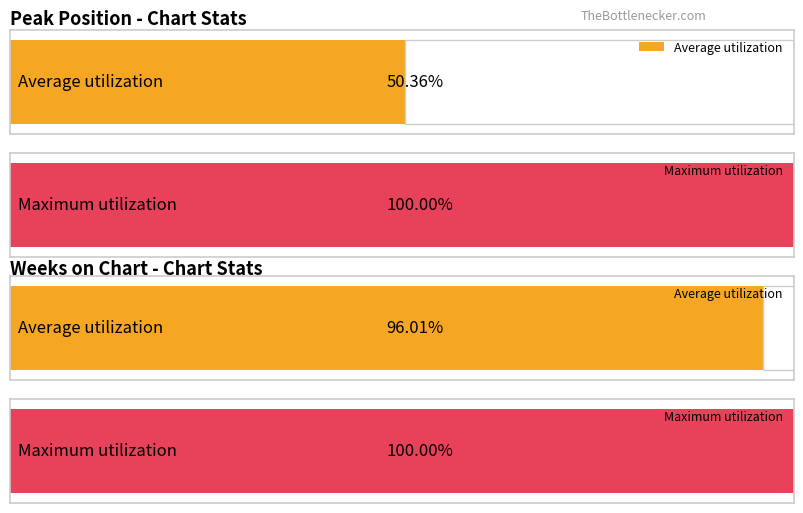

Count the number of data series in this chart.

2